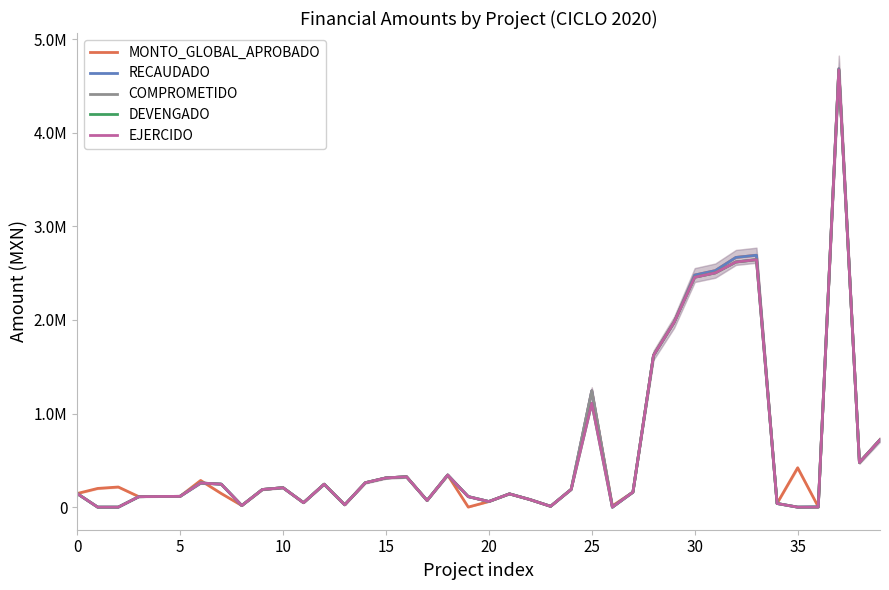

Which category has the highest value across all series?

37